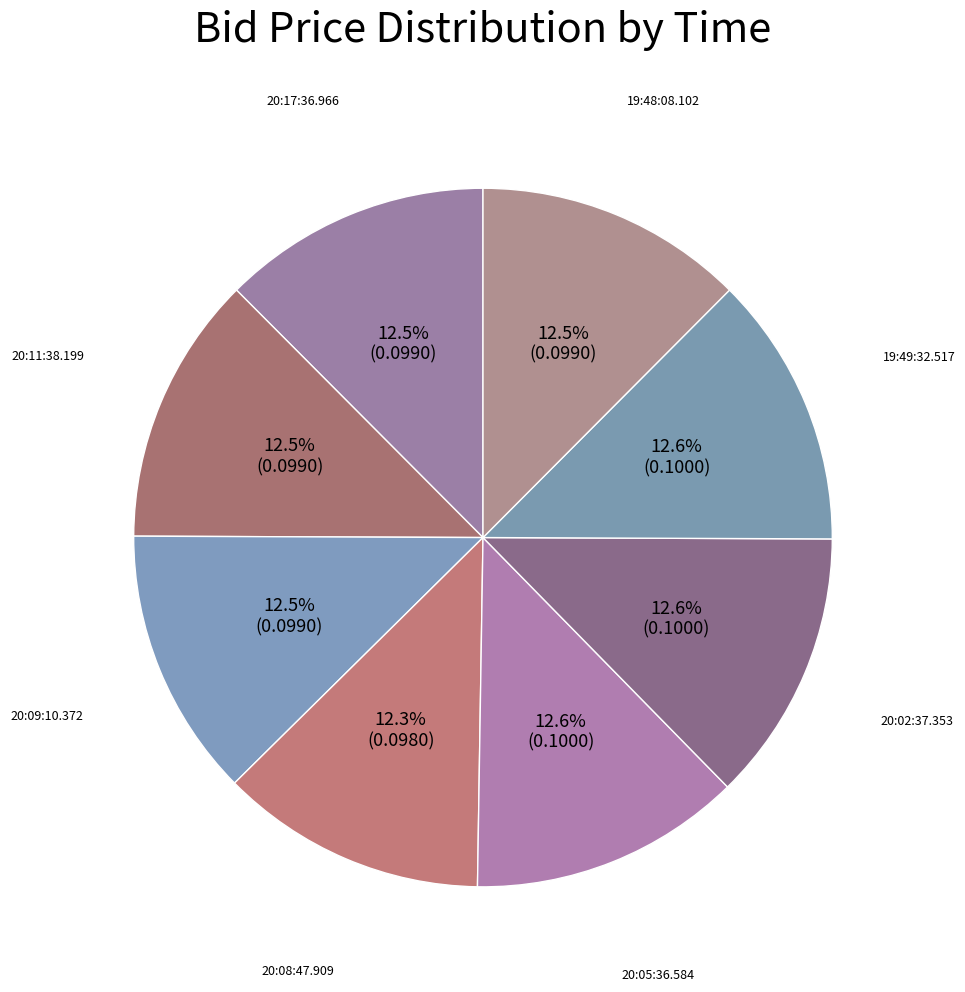

How many segments does this pie chart have?

8